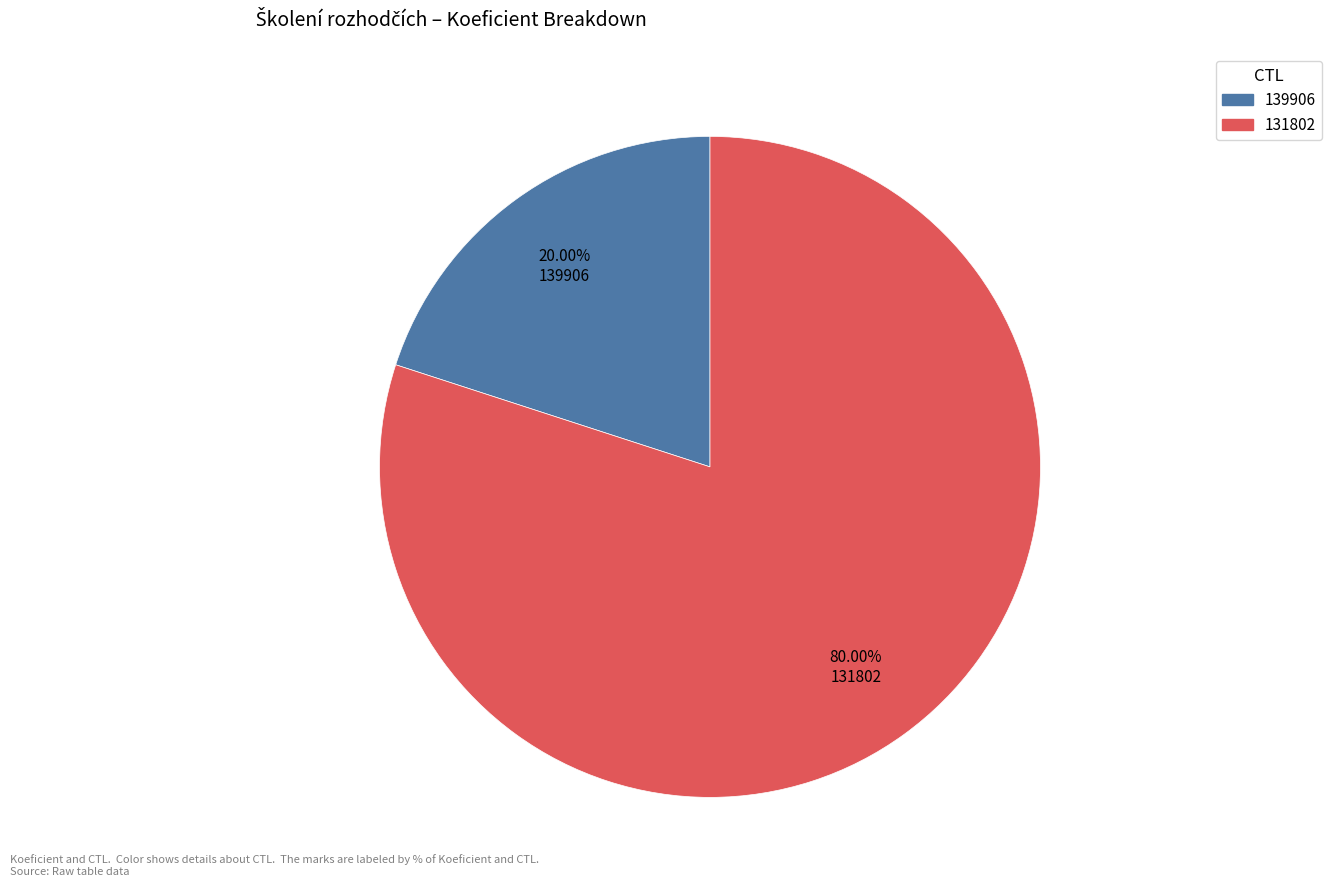

What percentage is the 131802 slice, to the nearest percent?

80%